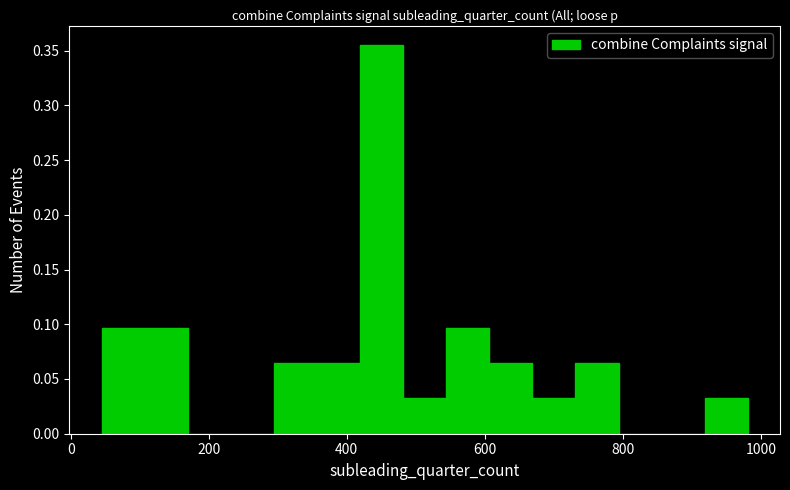

Read against the x-axis, roughly where is the centre of the tallest bar?

460